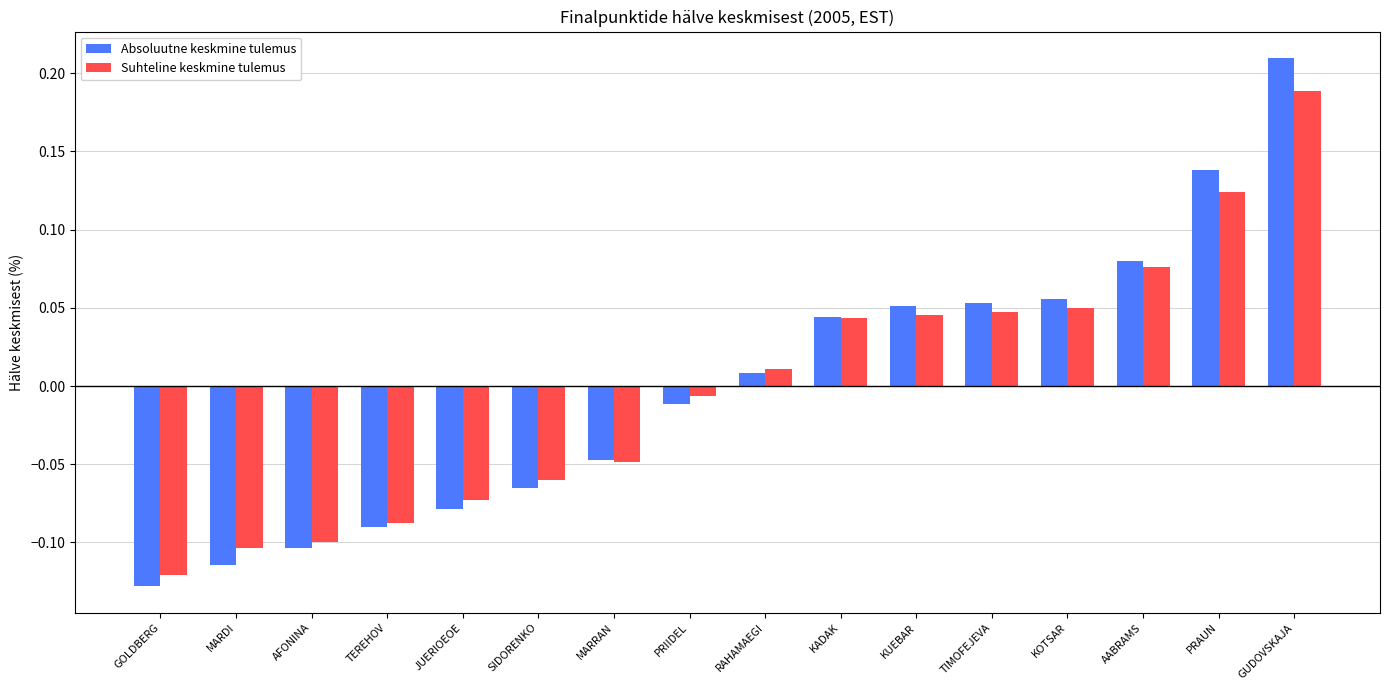

At which label does Absoluutne keskmine tulemus first exceed 0?

RAHAMAEGI